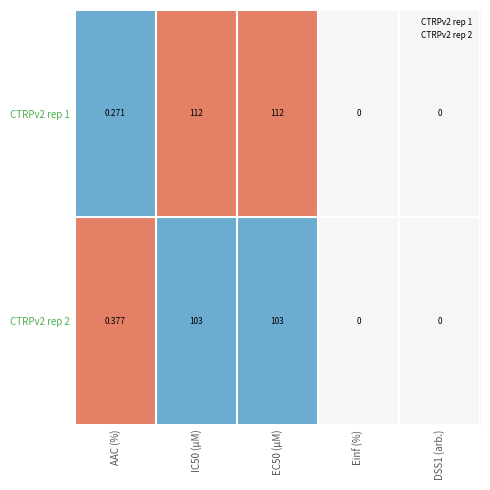

Where is CTRPv2 rep 2 nearest to the value 51?

AAC (%)